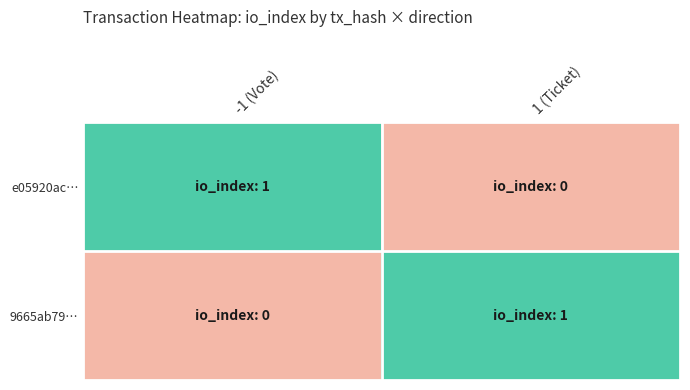

What is the difference between the highest and lowest values at -1 (Vote)?

1